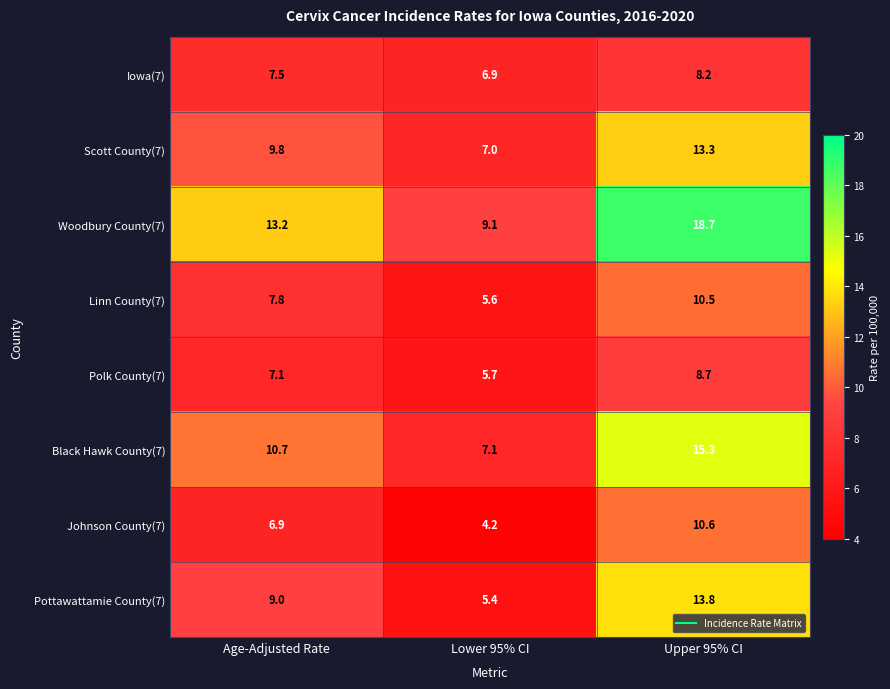

What is the difference between the maximum and minimum values in the Polk County(7) series?

3.0